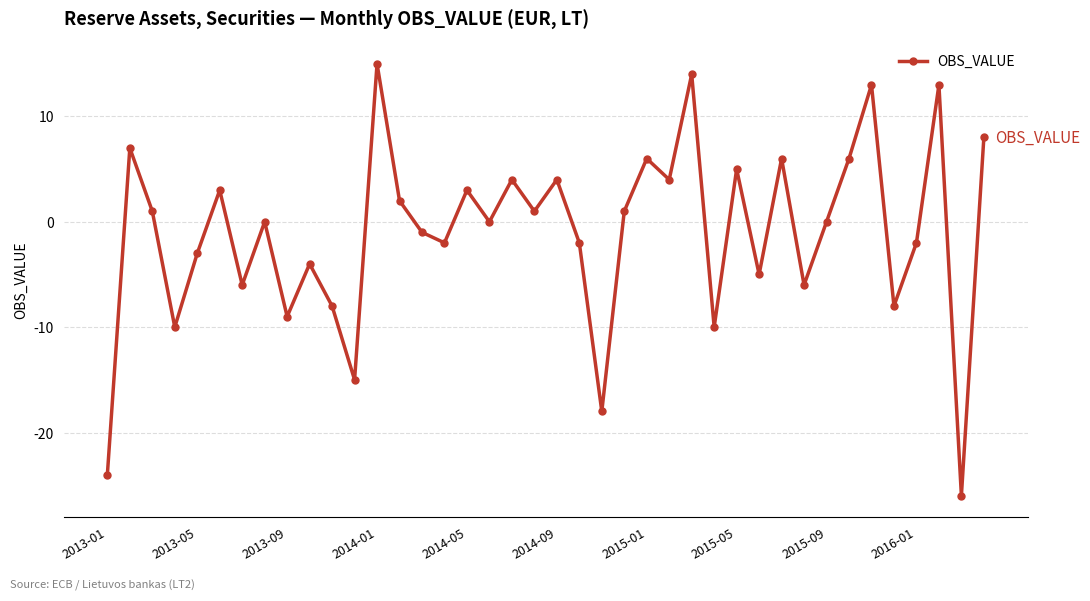

What is the average value?

-1